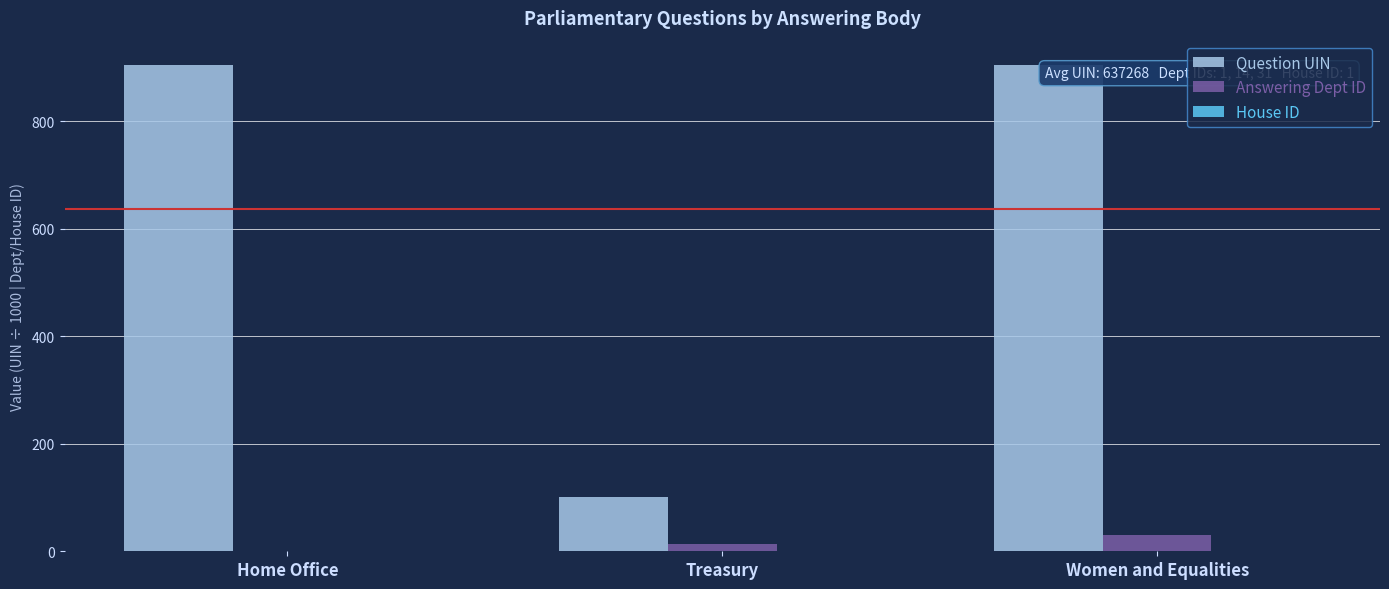

What is the maximum value for Question UIN?

905.0